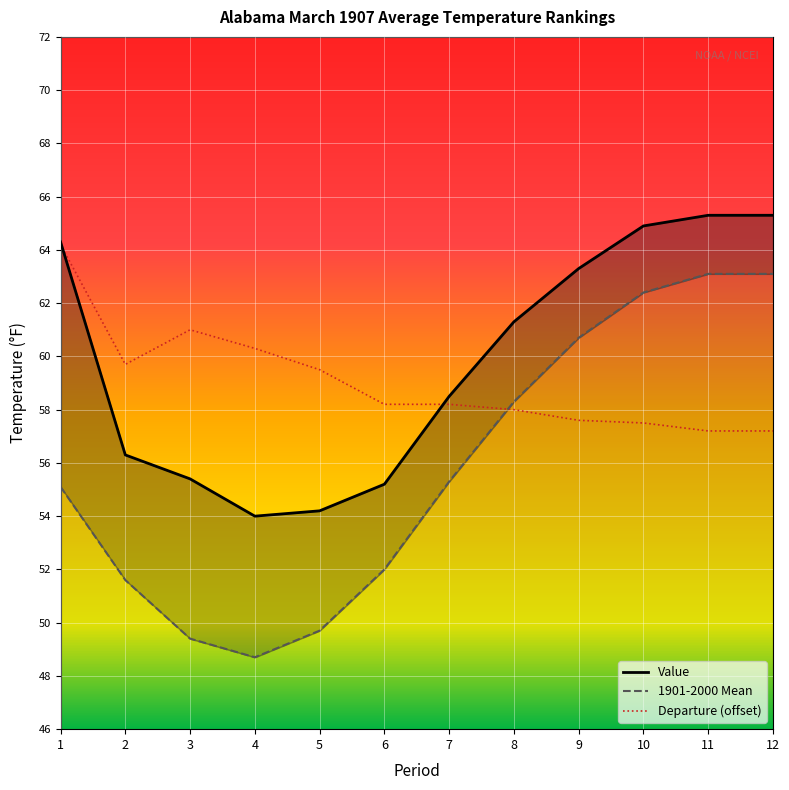

How many lines are shown in the chart?

3